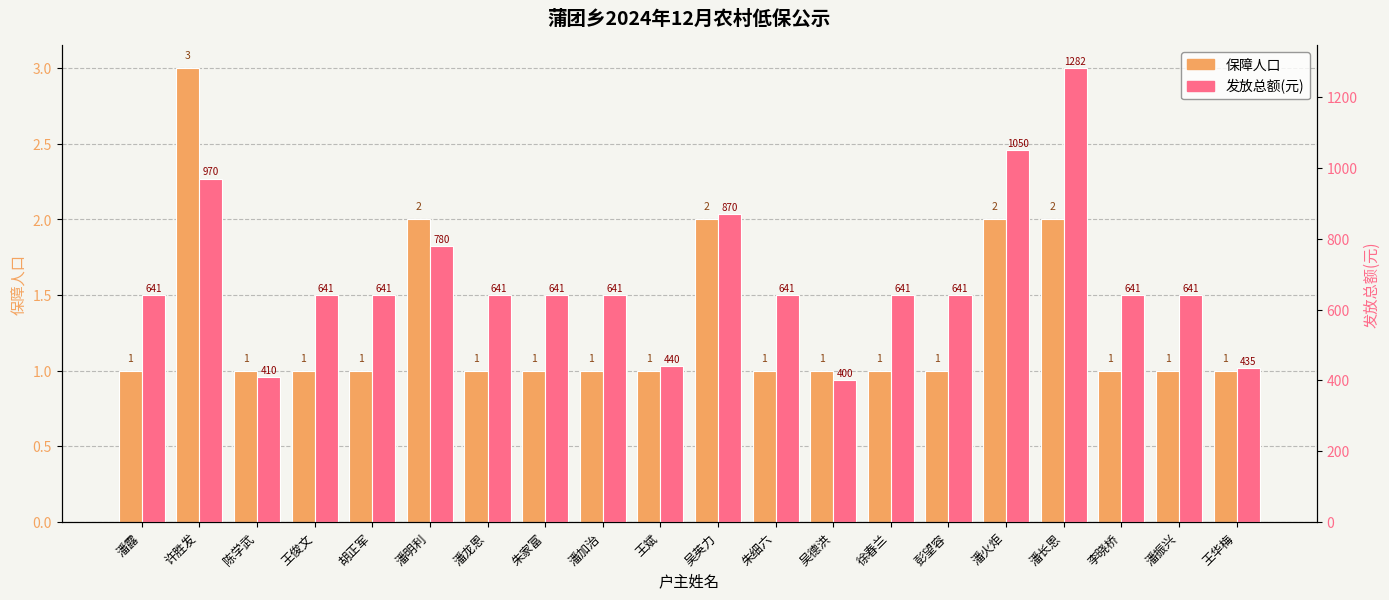

Count the number of categories in the chart.

20